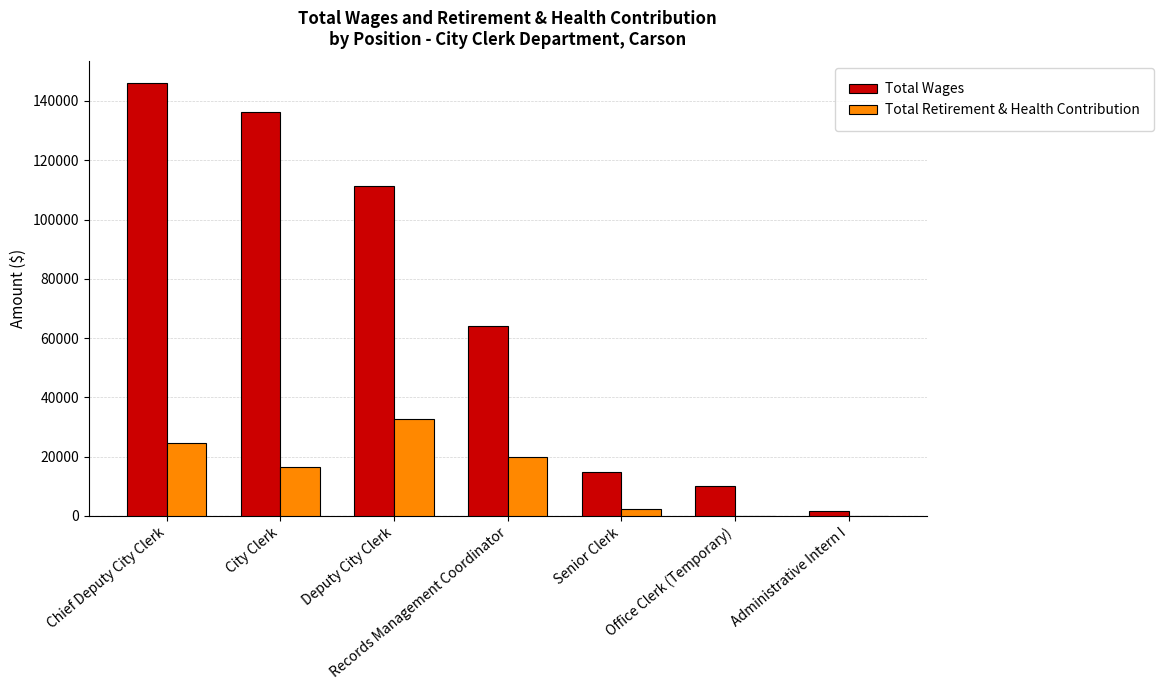

The Total Wages series shows 100915 at Chief Deputy City Clerk. True or false?

False